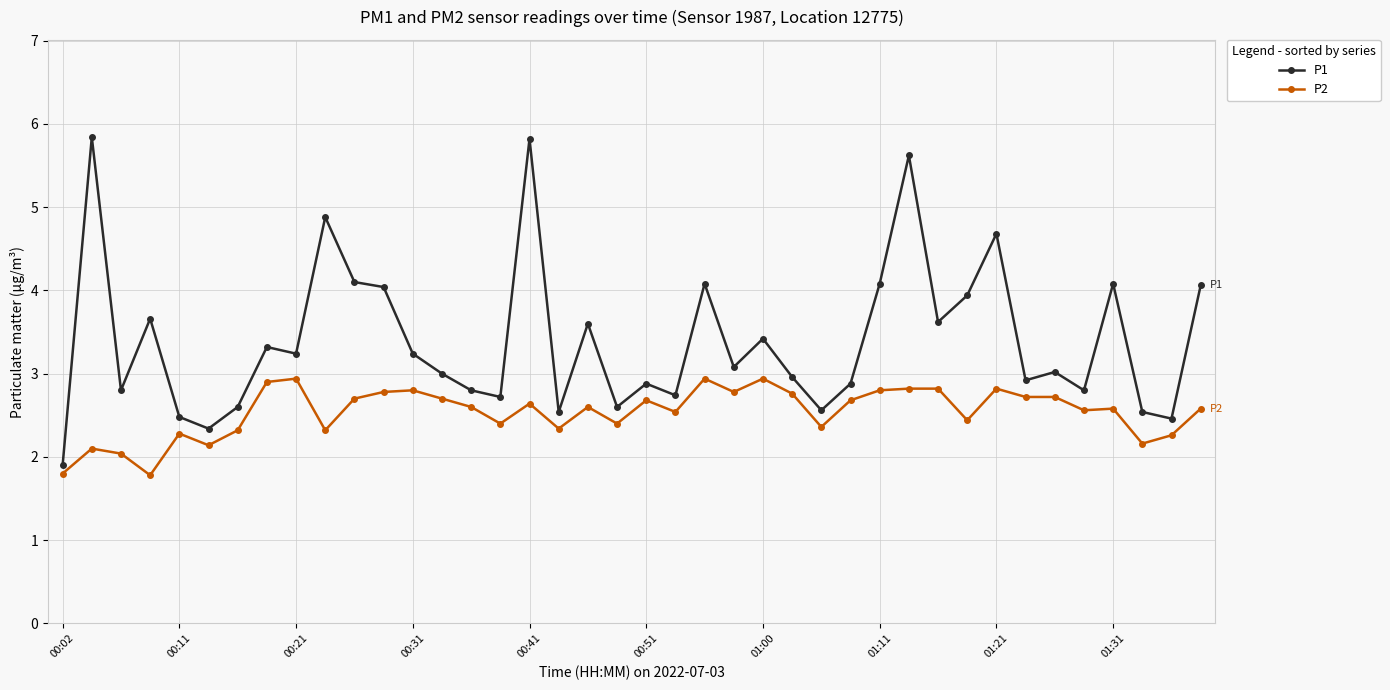

Which series has the largest total across all categories?

P1